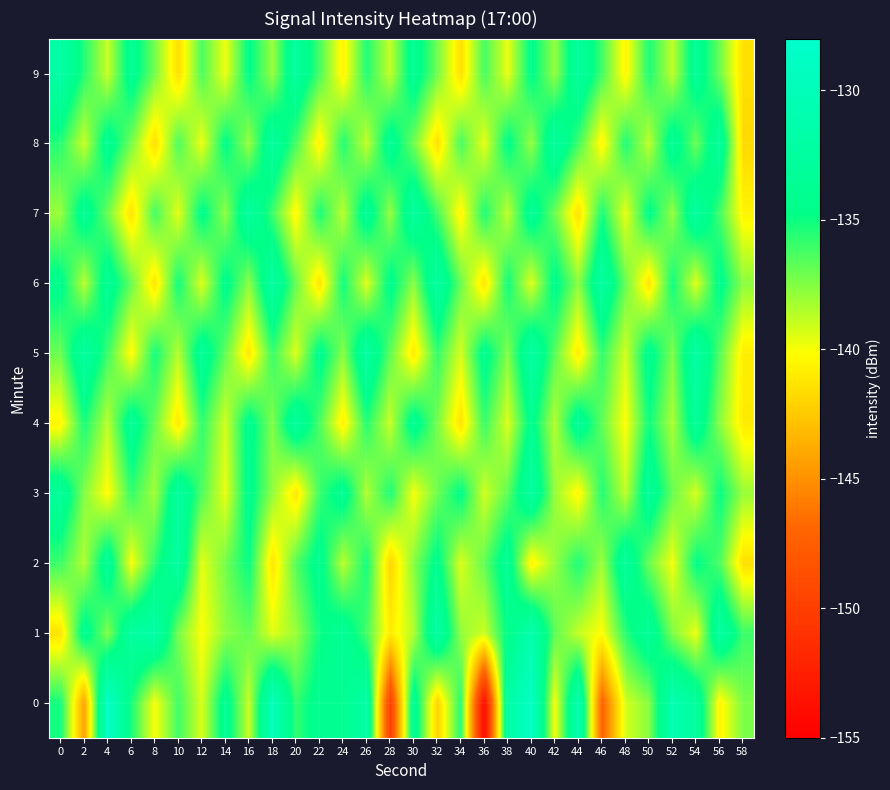

Reading left to right, list all the values displayed in this chart.

0: 0=-135.1	2=-144.3	4=-128.6	6=-135.2	8=-140.1	10=-136.1	12=-139.3	14=-133.7	16=-139.0	18=-129.8	20=-135.8	22=-134.0	24=-133.8	26=-131.9	28=-150.3	30=-133.4	32=-142.2	34=-135.5	36=-154.4	38=-132.0	40=-128.8	42=-140.0	44=-130.8	46=-147.4	48=-139.3	50=-137.6	52=-130.7	54=-132.7	56=-140.6	58=-137.3
1: 0=-141.4	2=-133.8	4=-137.5	6=-132.5	8=-131.7	10=-137.2	12=-140.1	14=-137.8	16=-136.8	18=-139.5	20=-138.0	22=-135.0	24=-133.5	26=-136.2	28=-141.0	30=-138.5	32=-132.0	34=-137.8	36=-139.1	38=-134.5	40=-131.2	42=-136.7	44=-138.9	46=-140.2	48=-135.6	50=-133.1	52=-137.4	54=-139.8	56=-132.3	58=-136.0
2: 0=-136.0	2=-138.5	4=-133.2	6=-140.1	8=-135.7	10=-132.4	12=-139.6	14=-137.2	16=-134.8	18=-141.3	20=-136.5	22=-133.9	24=-138.7	26=-135.1	28=-142.0	30=-137.6	32=-134.2	34=-139.4	36=-136.8	38=-133.5	40=-140.7	42=-137.9	44=-135.3	46=-138.1	48=-132.8	50=-137.0	52=-139.9	54=-134.6	56=-136.3	58=-141.5
3: 0=-133.0	2=-137.5	4=-140.3	6=-135.8	8=-138.2	10=-132.6	12=-136.4	14=-139.7	16=-134.1	18=-137.8	20=-141.2	22=-136.0	24=-133.7	26=-138.5	28=-135.3	30=-140.0	32=-137.1	34=-134.5	36=-139.2	38=-136.7	40=-132.3	42=-137.9	44=-140.6	46=-135.4	48=-138.8	50=-133.2	52=-136.9	54=-139.3	56=-134.8	58=-138.0
4: 0=-140.5	2=-135.2	4=-138.7	6=-133.4	8=-136.9	10=-141.1	12=-135.7	14=-139.2	16=-134.0	18=-137.5	20=-132.8	22=-136.3	24=-140.8	26=-135.5	28=-139.0	30=-133.7	32=-137.2	34=-141.4	36=-135.9	38=-139.4	40=-134.1	42=-138.6	44=-133.3	46=-136.8	48=-140.2	50=-135.0	52=-138.4	54=-133.1	56=-137.6	58=-141.0
5: 0=-137.0	2=-132.5	4=-136.0	6=-140.4	8=-135.1	10=-138.6	12=-133.3	14=-136.8	16=-141.2	18=-135.9	20=-139.4	22=-134.1	24=-137.6	26=-132.3	28=-136.7	30=-141.1	32=-135.8	34=-139.3	36=-134.0	38=-137.5	40=-132.2	42=-136.6	44=-141.0	46=-135.7	48=-139.2	50=-133.9	52=-137.4	54=-132.1	56=-136.5	58=-140.9
6: 0=-134.2	2=-138.7	4=-133.4	6=-136.9	8=-141.3	10=-135.0	12=-139.5	14=-134.2	16=-137.7	18=-132.4	20=-136.9	22=-141.3	24=-135.0	26=-139.5	28=-134.2	30=-137.7	32=-132.4	34=-136.9	36=-141.3	38=-135.0	40=-139.5	42=-134.2	44=-137.7	46=-132.4	48=-136.9	50=-141.3	52=-135.0	54=-139.5	56=-134.2	58=-137.7
7: 0=-138.0	2=-133.5	4=-137.0	6=-141.4	8=-136.1	10=-139.6	12=-134.3	14=-137.8	16=-132.5	18=-136.0	20=-140.5	22=-135.2	24=-138.7	26=-133.4	28=-137.9	30=-132.6	32=-136.1	34=-140.6	36=-135.3	38=-138.8	40=-133.5	42=-137.0	44=-141.5	46=-135.2	48=-139.7	50=-134.4	52=-137.9	54=-132.6	56=-136.1	58=-140.6
8: 0=-135.5	2=-139.0	4=-133.7	6=-137.2	8=-141.6	10=-136.3	12=-139.8	14=-134.5	16=-138.0	18=-132.7	20=-136.2	22=-140.7	24=-135.4	26=-138.9	28=-133.6	30=-137.1	32=-141.5	34=-136.2	36=-139.7	38=-134.4	40=-137.9	42=-132.6	44=-136.1	46=-140.6	48=-135.3	50=-138.8	52=-133.5	54=-137.0	56=-132.8	58=-141.8
9: 0=-132.0	2=-135.5	4=-139.0	6=-133.7	8=-137.2	10=-141.6	12=-136.3	14=-139.8	16=-134.5	18=-138.0	20=-132.7	22=-136.2	24=-140.7	26=-135.4	28=-138.9	30=-133.6	32=-137.1	34=-141.5	36=-136.2	38=-139.7	40=-134.4	42=-137.9	44=-132.6	46=-136.1	48=-140.6	50=-135.3	52=-138.8	54=-133.5	56=-137.0	58=-141.5